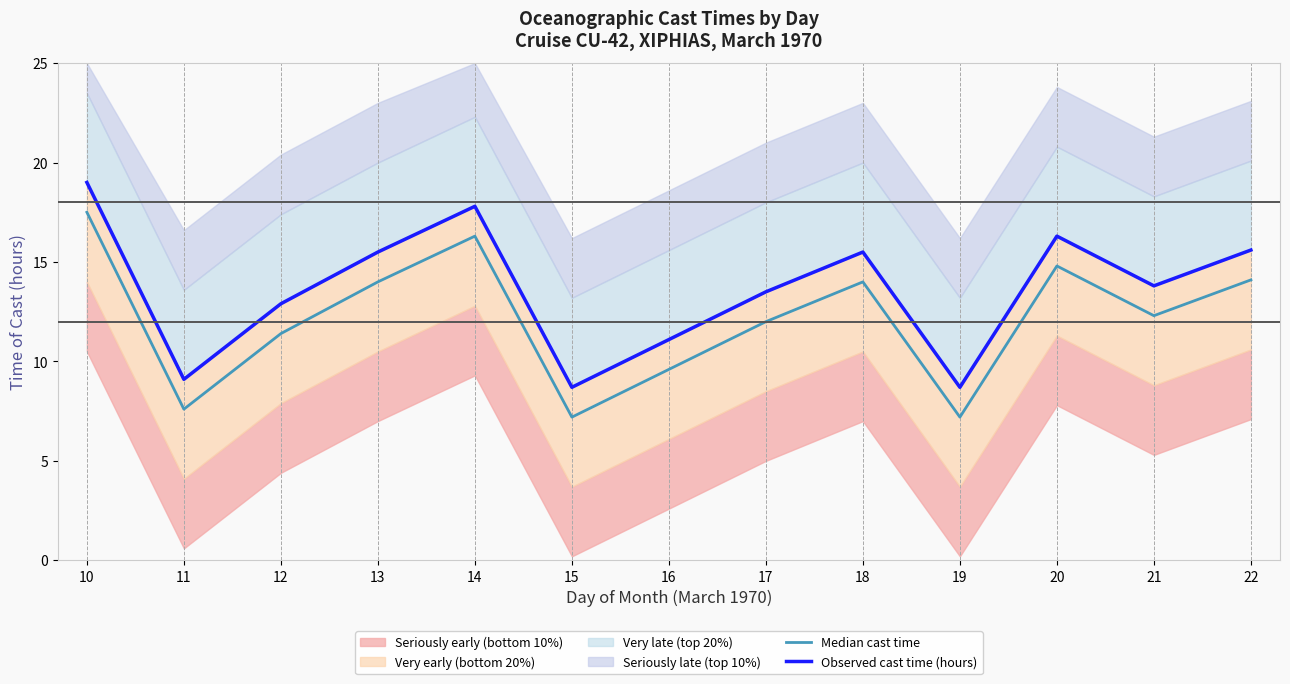

What is the sum of all Median cast time values?

158.0